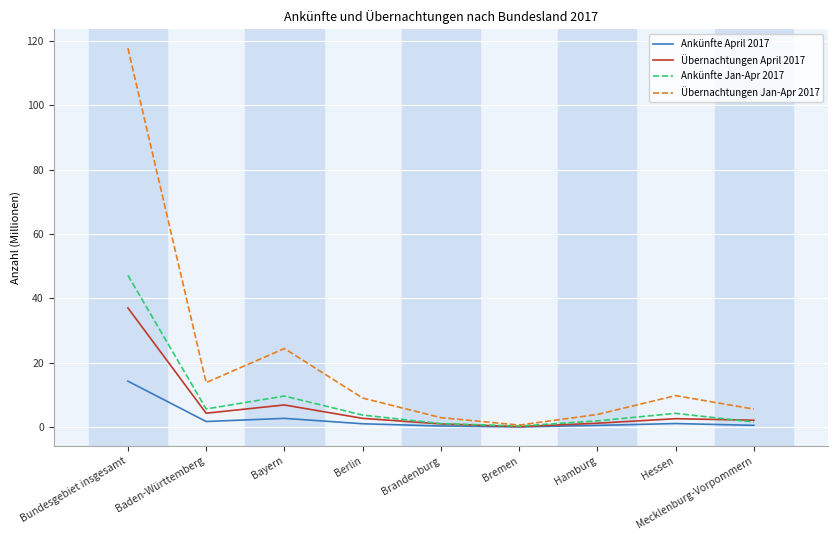

What is the spread (max minus min) of values at Berlin?

8.0